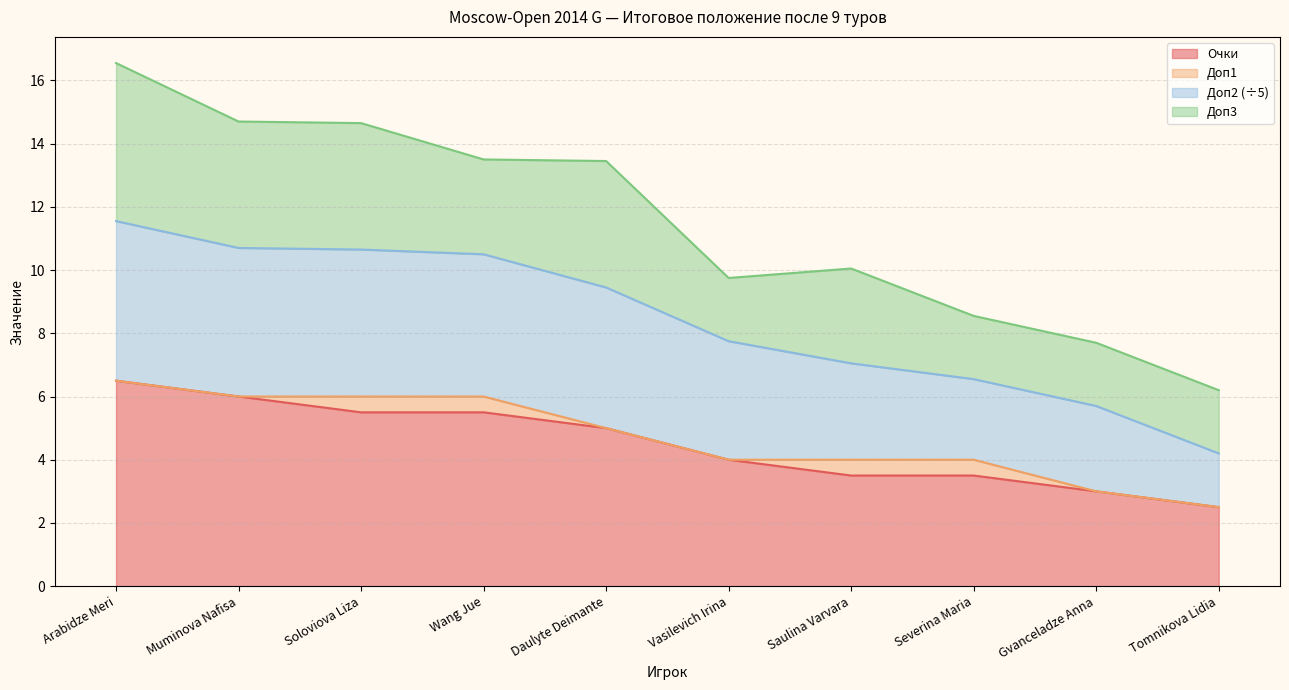

What is the total value across all series at Wang Jue?

13.5